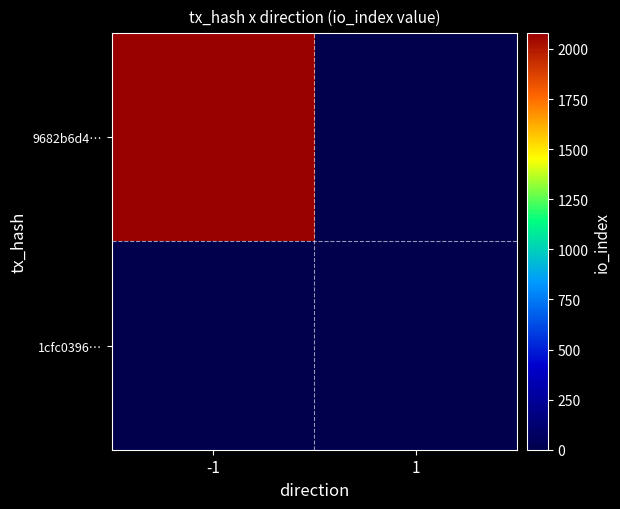

Count the number of data series in this chart.

2